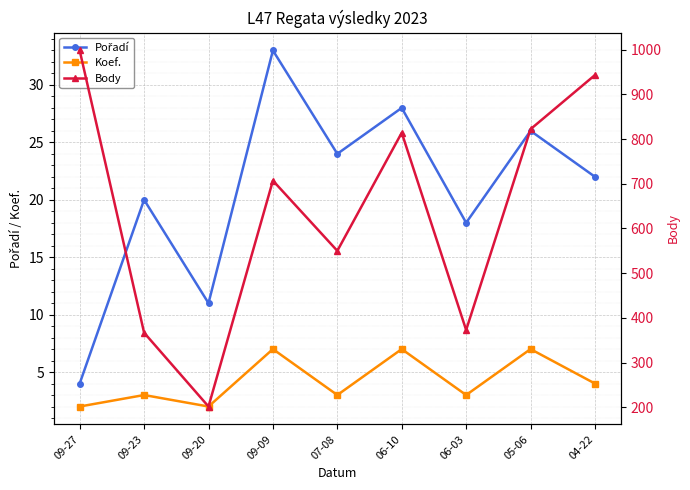

Is the value of Body at 07-08 greater than the value of Koef. at 09-27?

Yes